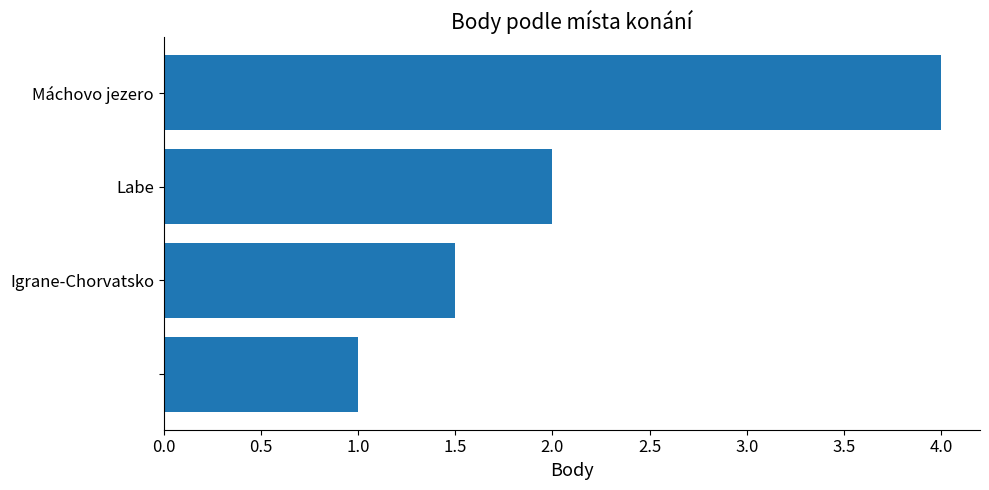

What is the average value?

2.1